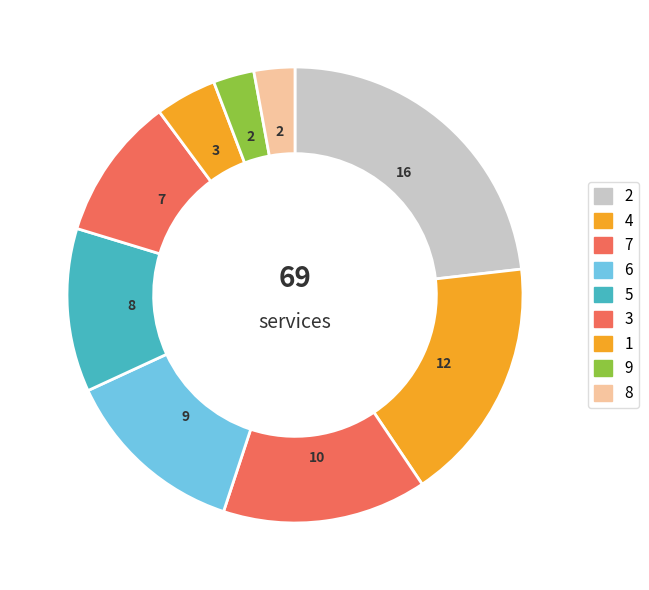

Is it true that 6 is 1% of the pie?

False